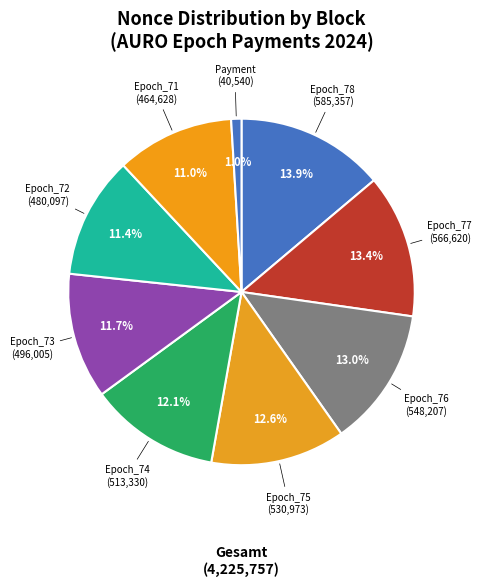

To the nearest percent, what is the average slice percentage?

11%